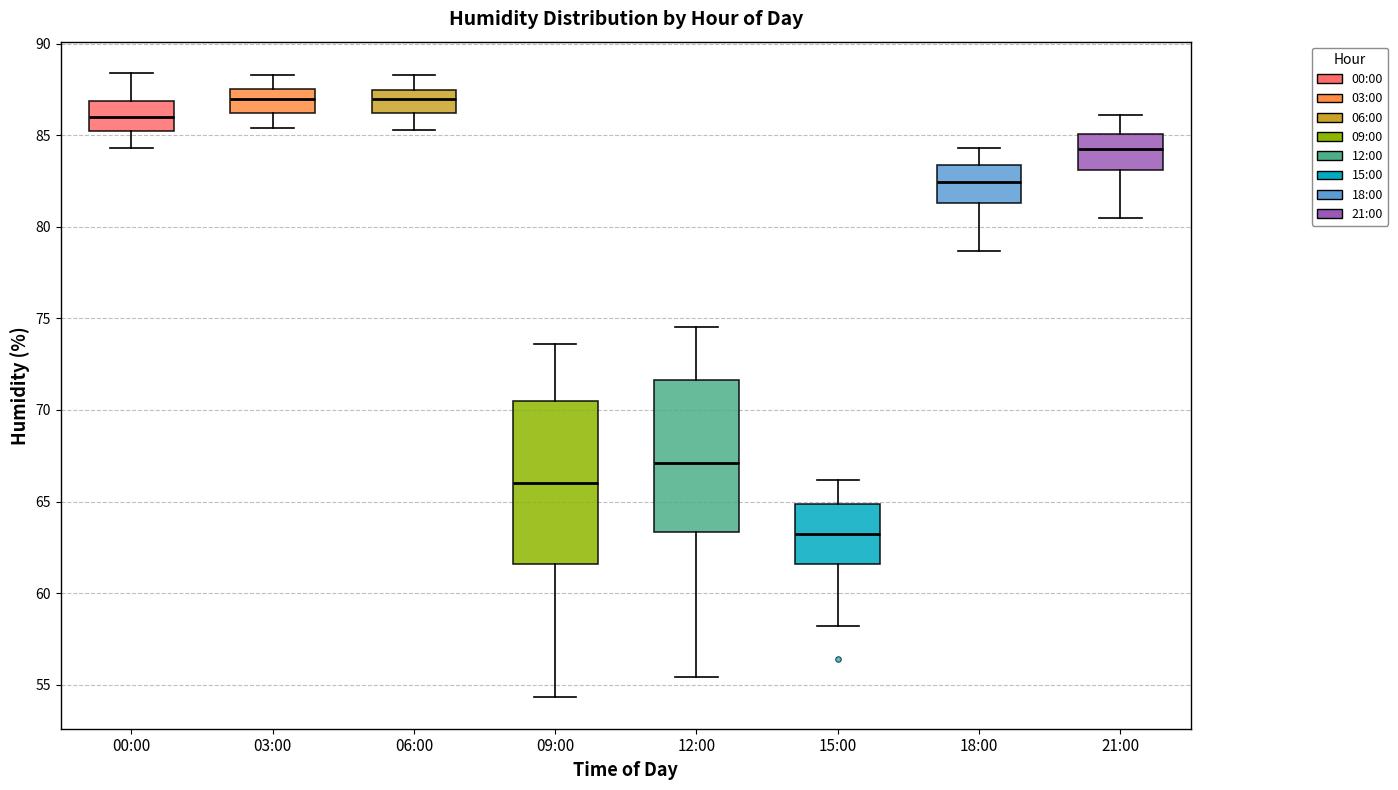

Reading left to right, read every box against the y-axis: the position of its median line, the range the box covers, and the ends of its whiskers. The values are not printed on the chart, so give them approximately, as read against the axis.

00:00: median 86.0, box 85.0 to 87.0, whiskers 84.5 to 88.5
03:00: median 87.0, box 86.0 to 87.5, whiskers 85.5 to 88.5
06:00: median 87.0, box 86.0 to 87.5, whiskers 85.5 to 88.5
09:00: median 66.0, box 61.5 to 70.5, whiskers 54.5 to 73.5
12:00: median 67.0, box 63.5 to 71.5, whiskers 55.5 to 74.5
15:00: median 63.5, box 61.5 to 65.0, whiskers 58.0 to 66.0
18:00: median 82.5, box 81.5 to 83.5, whiskers 78.5 to 84.5
21:00: median 84.5, box 83.0 to 85.0, whiskers 80.5 to 86.0